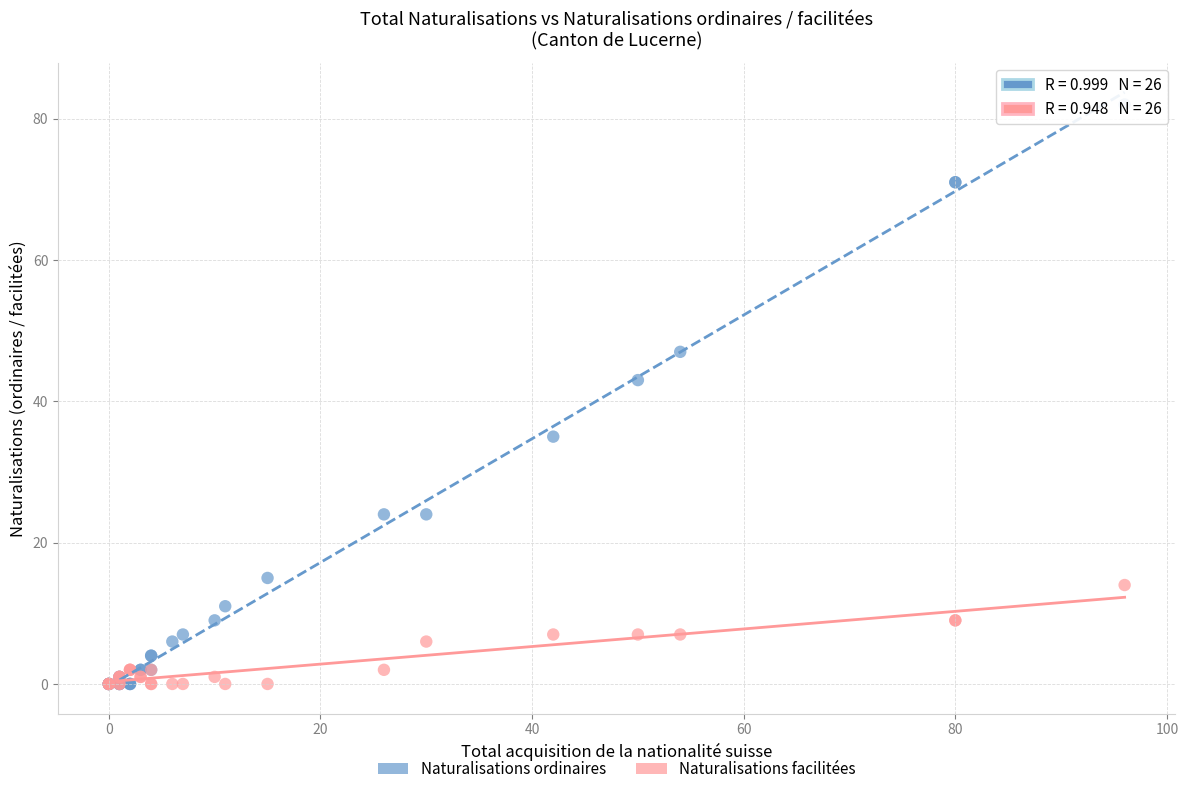

Which series has the largest Y range (max minus min)?

Naturalisations ordinaires